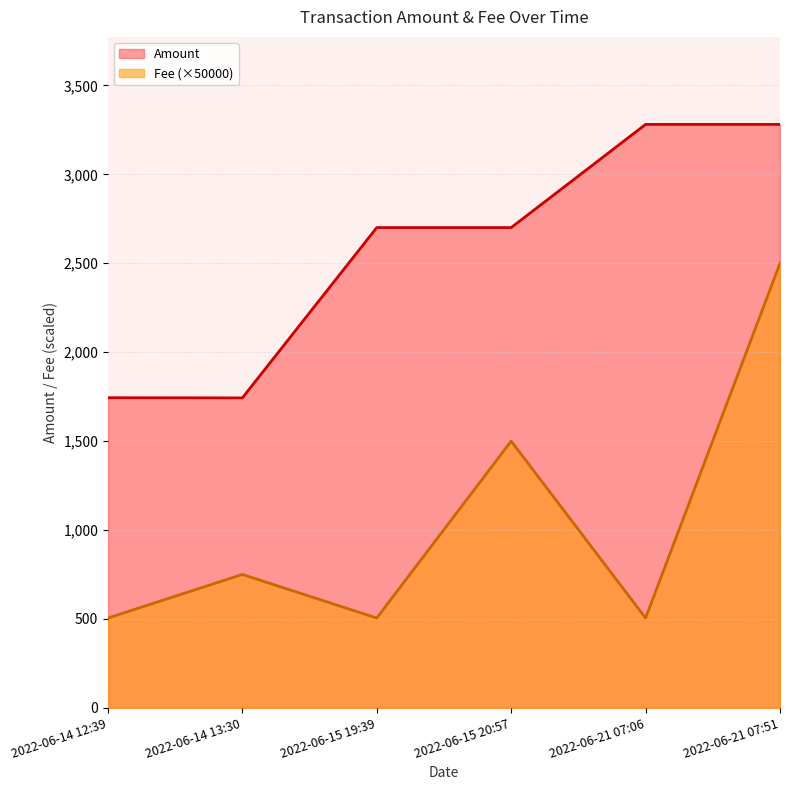

Which series has the largest range (max minus min)?

Fee (×50000)